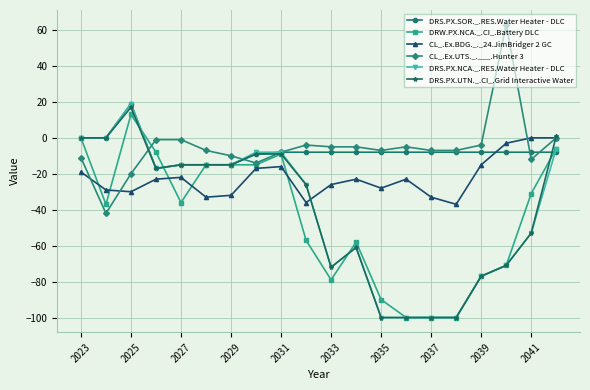

Which series has the largest range (max minus min)?

DRS.PX.NCA._.RES.Water Heater - DLC